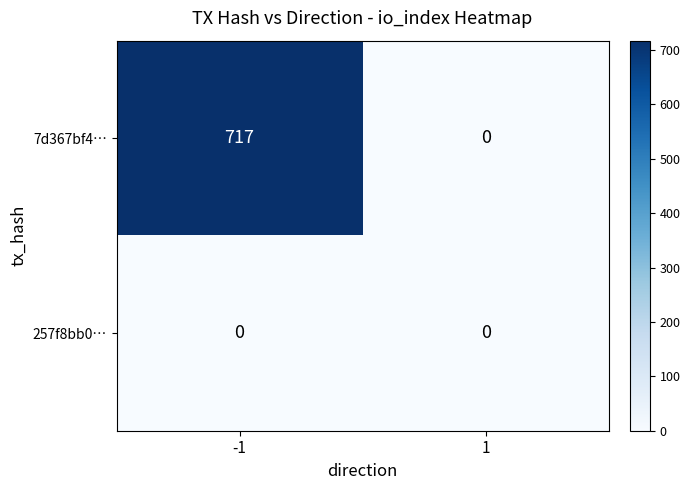

Reading right to left, list all the values displayed in this chart.

7d367bf4…: 0	717
257f8bb0…: 0	0